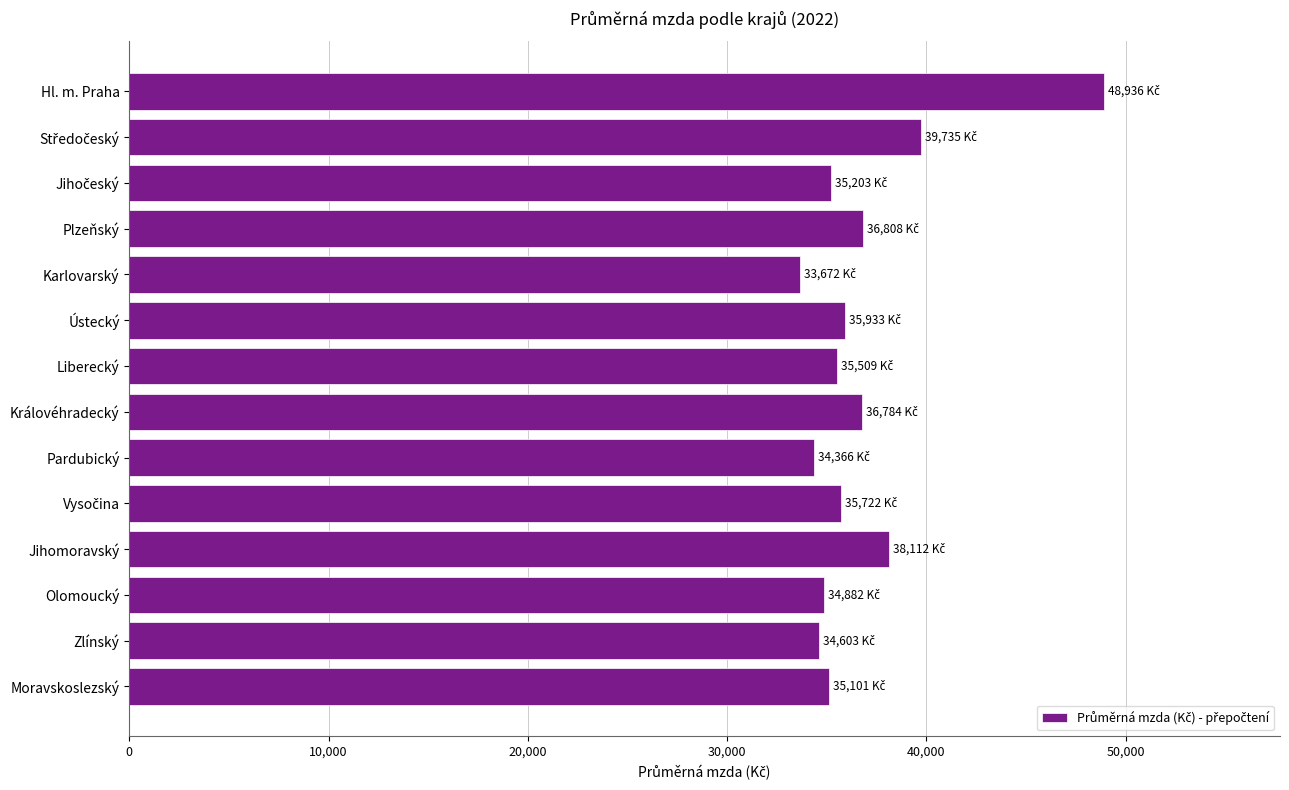

What value does the data have at Moravskoslezský?

35101.4